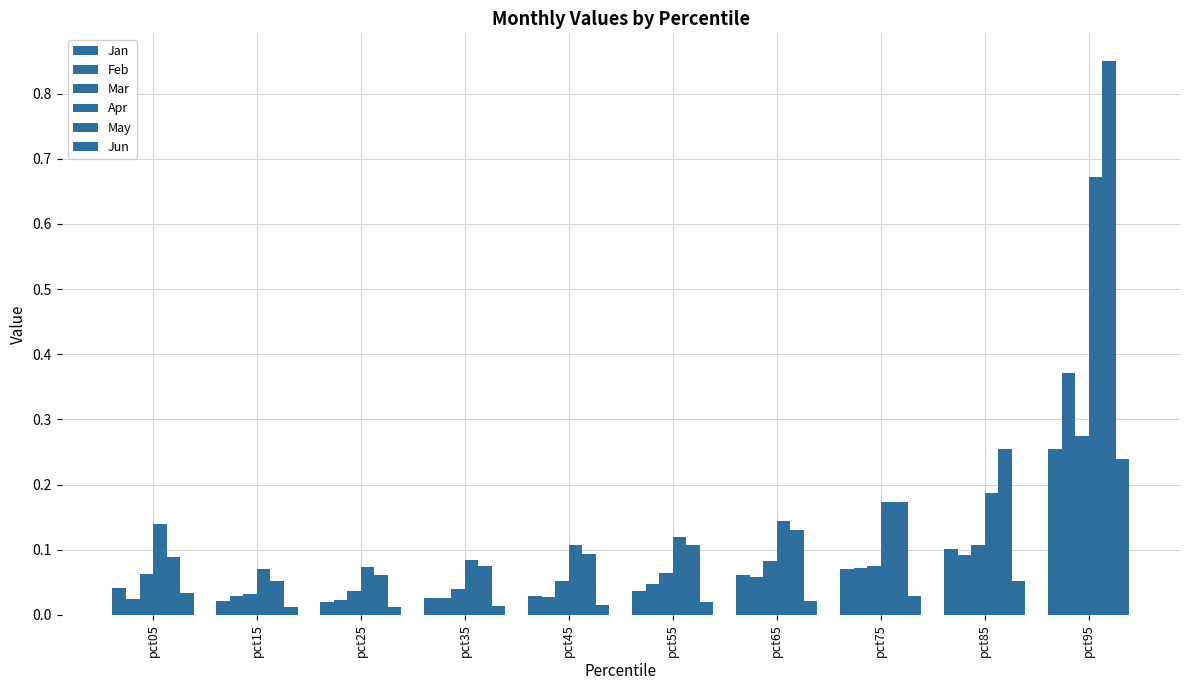

Which label corresponds to the smallest value in the chart?

pct25